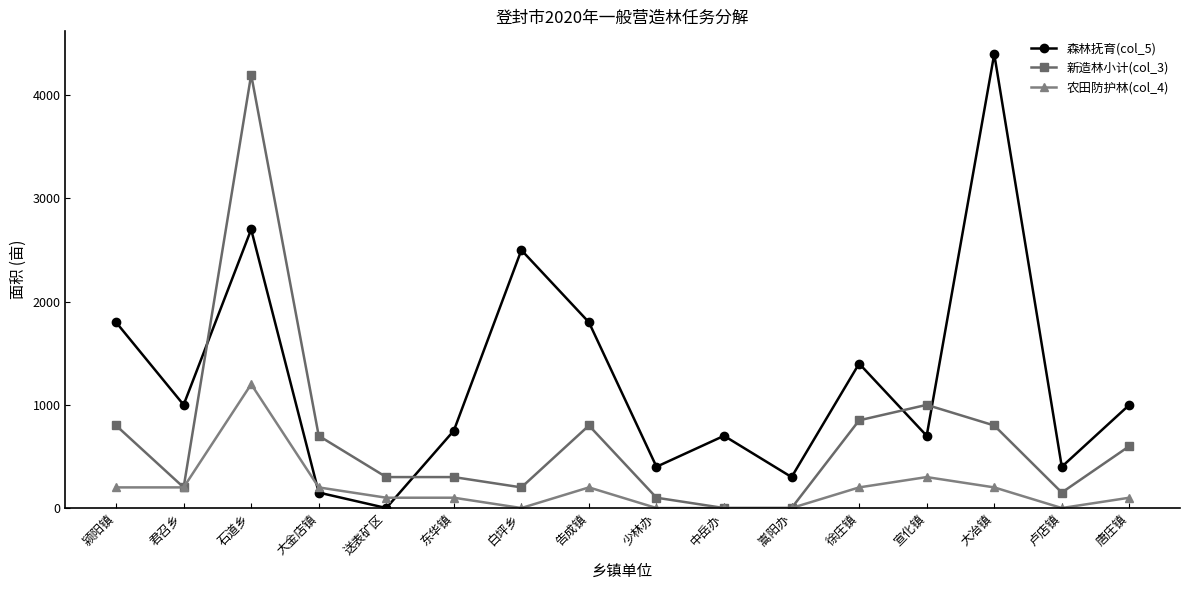

Where is the first local minimum for 新造林小计(col_3)?

君召乡